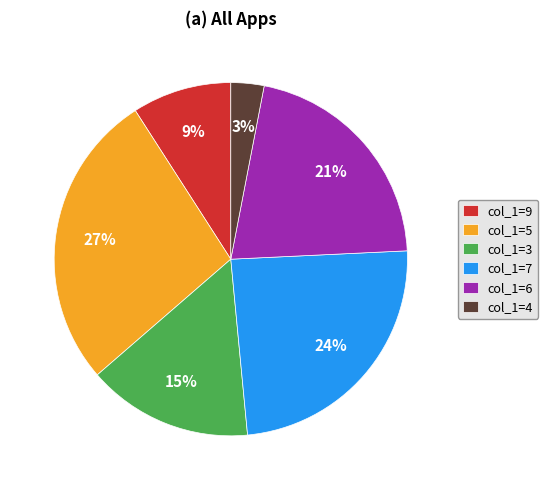

To the nearest percent, what portion does col_1=9 represent?

9%